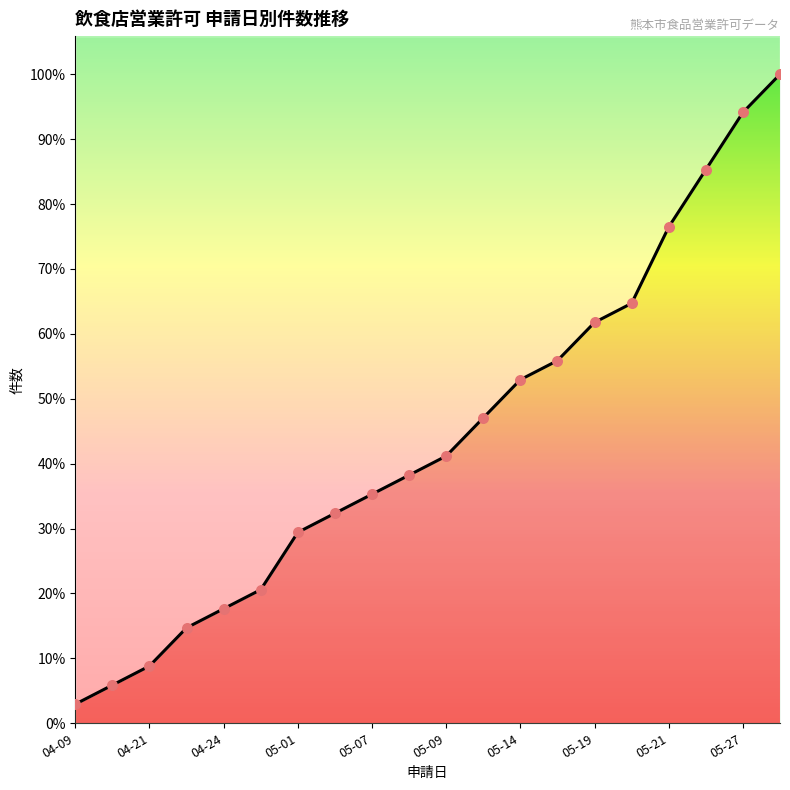

Is the value of 申請件数（累積） at 05-07 greater than the value of 累積申請件数 at 05-01?

Yes